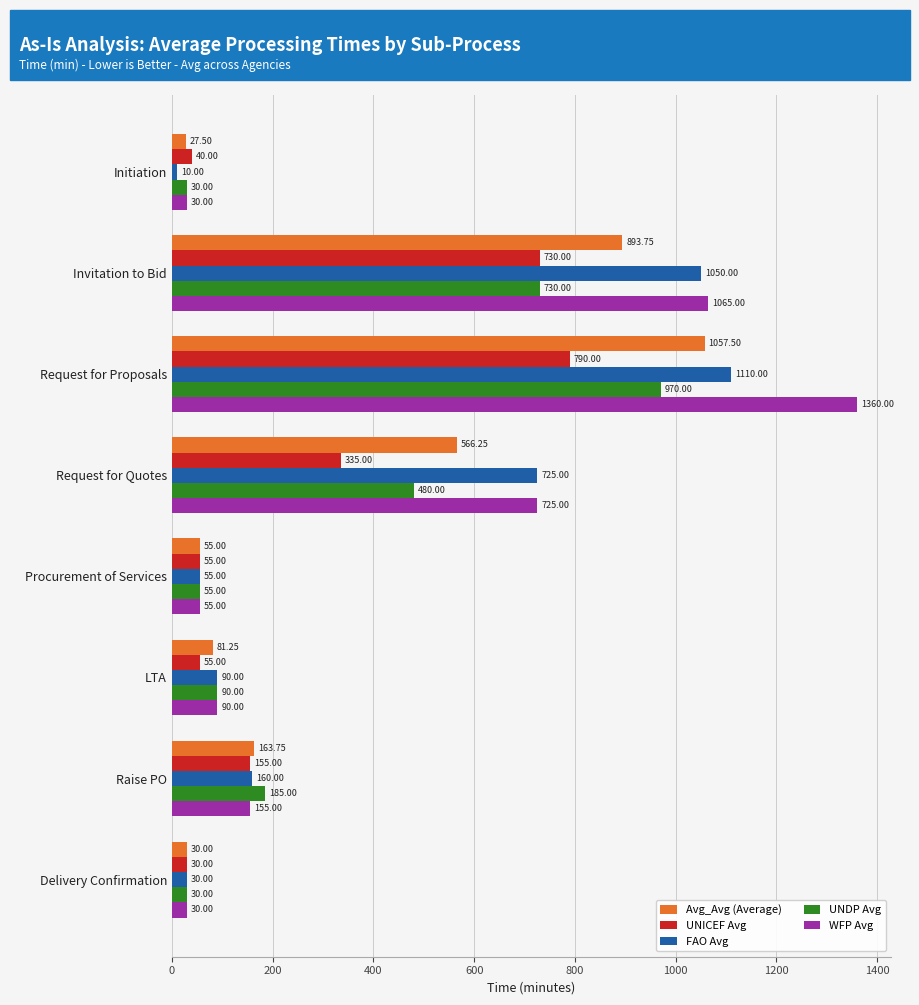

Count the number of categories in the chart.

8